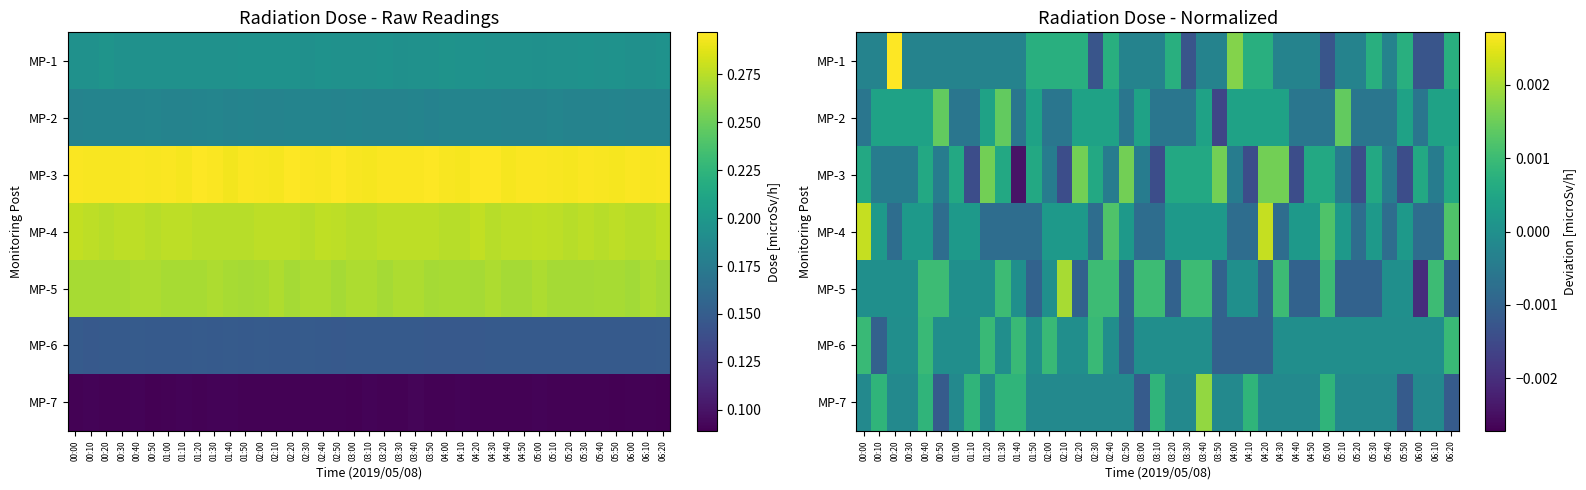

At which label does MP-5 reach its peak?

02:10